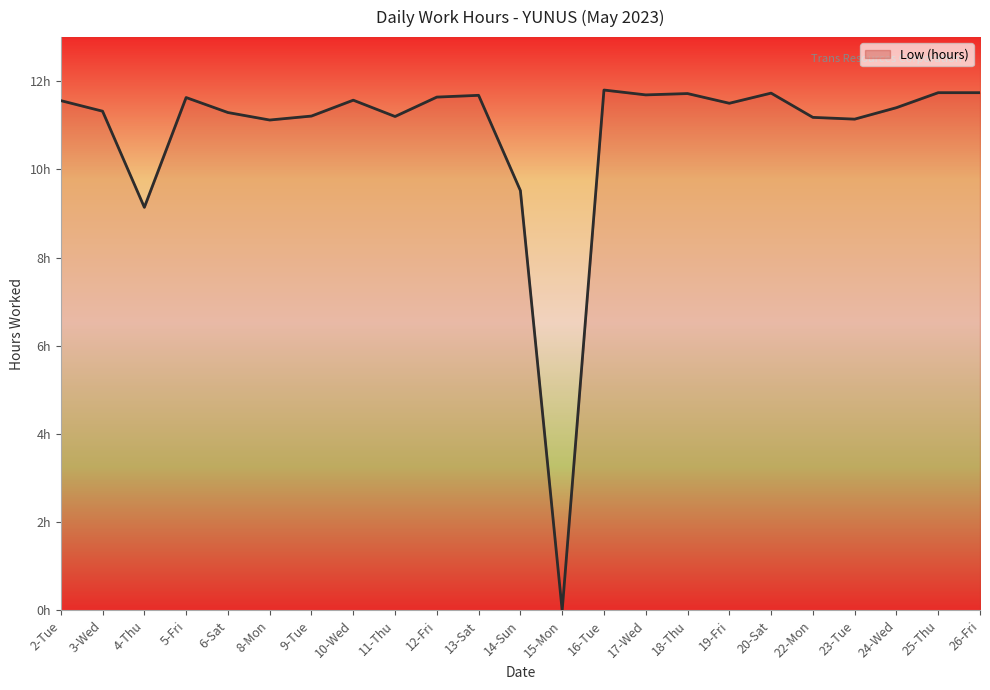

How many points are lower than both their immediate neighbors (excluding endpoints)?

7